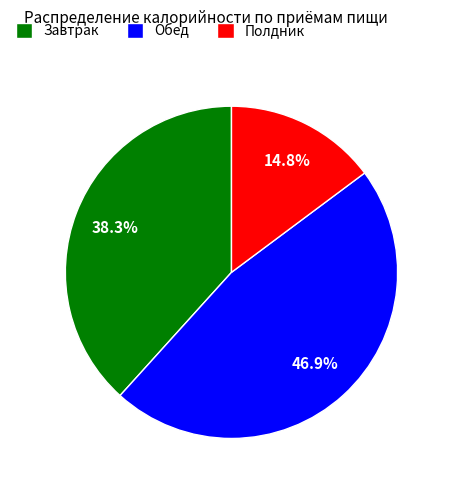

Between Завтрак and Обед, which is larger?

Обед